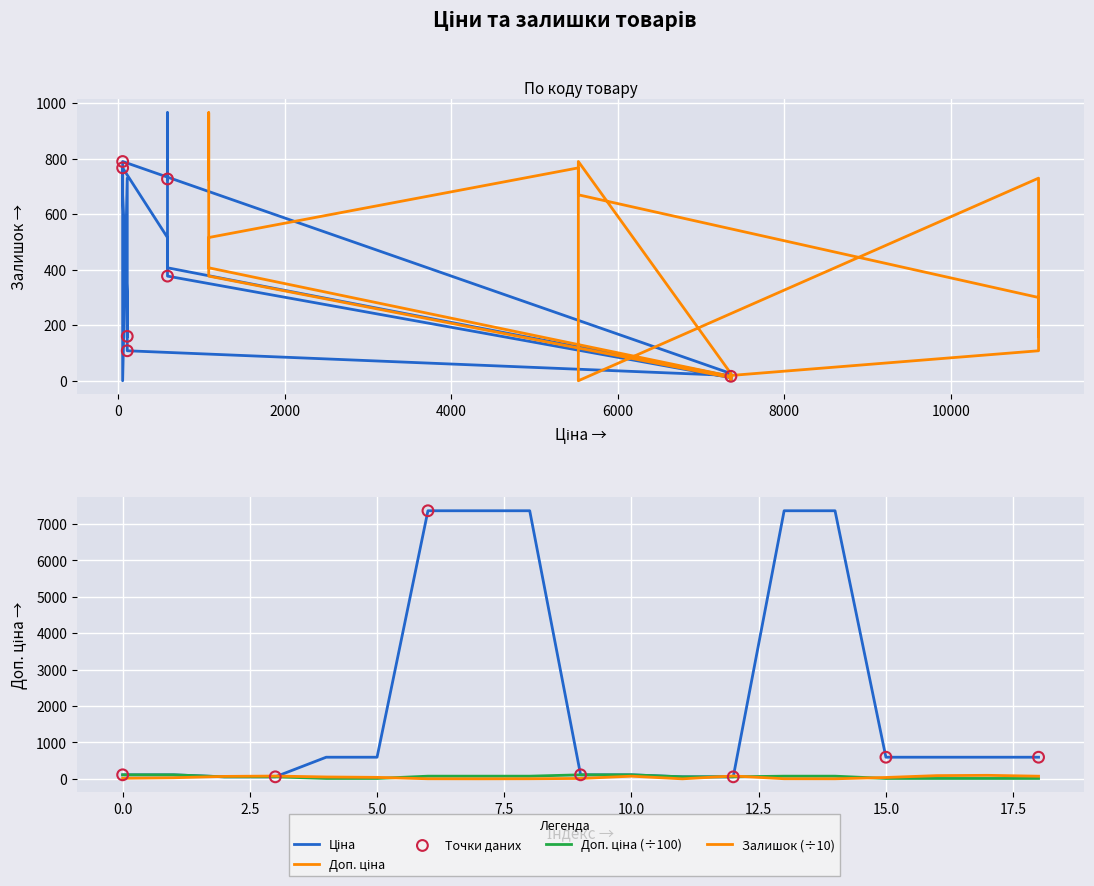

Which series reaches the maximum Y coordinate?

Ціна